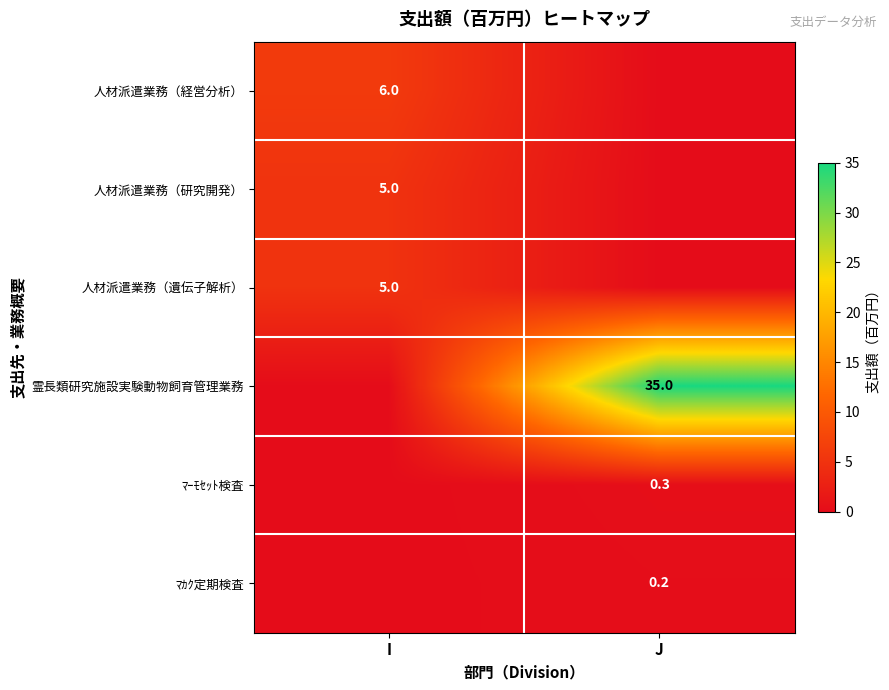

Between I and J, which is larger?

I